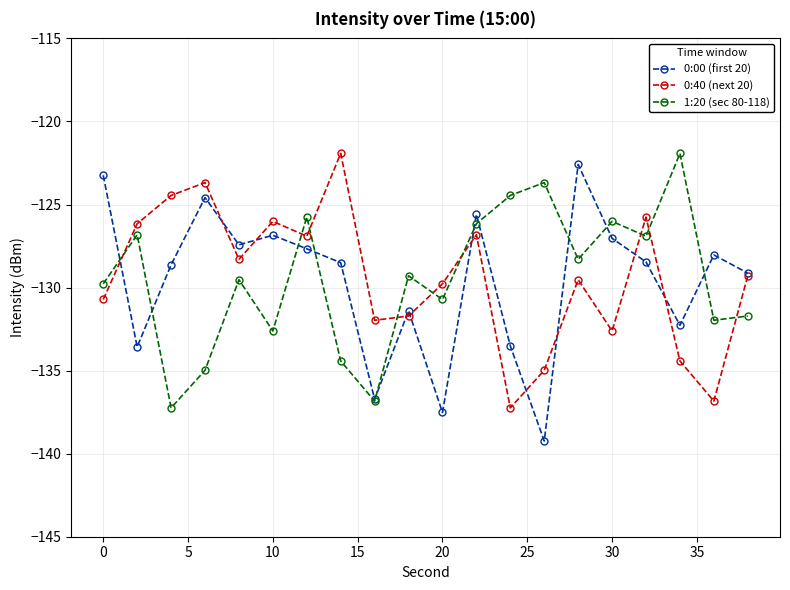

What are all the series names shown in the legend?

0:00 (first 20), 0:40 (next 20), 1:20 (sec 80-118)